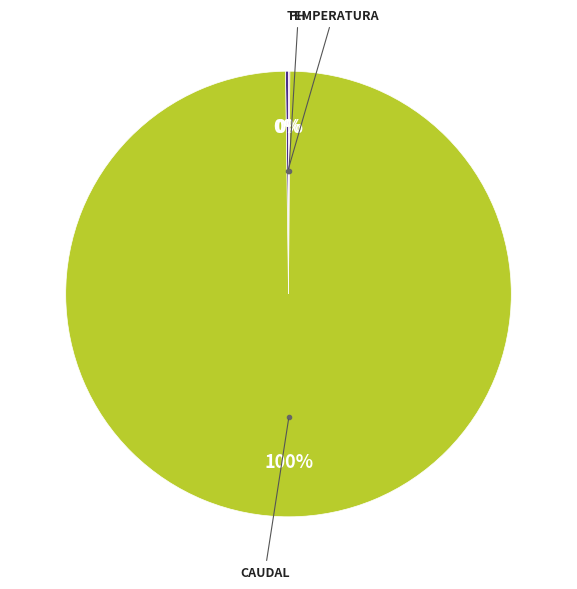

Is there a majority slice in this chart?

Yes